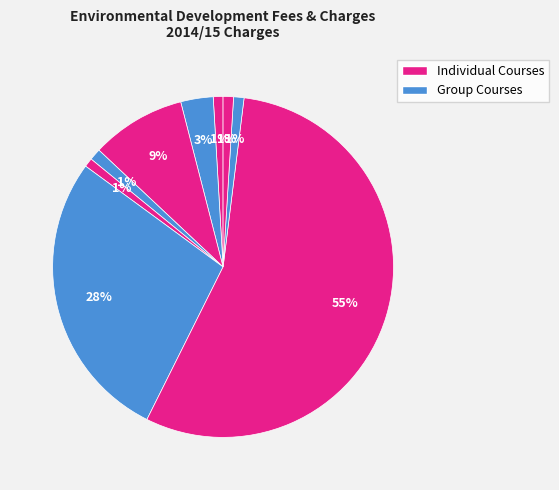

How many segments does this pie chart have?

9